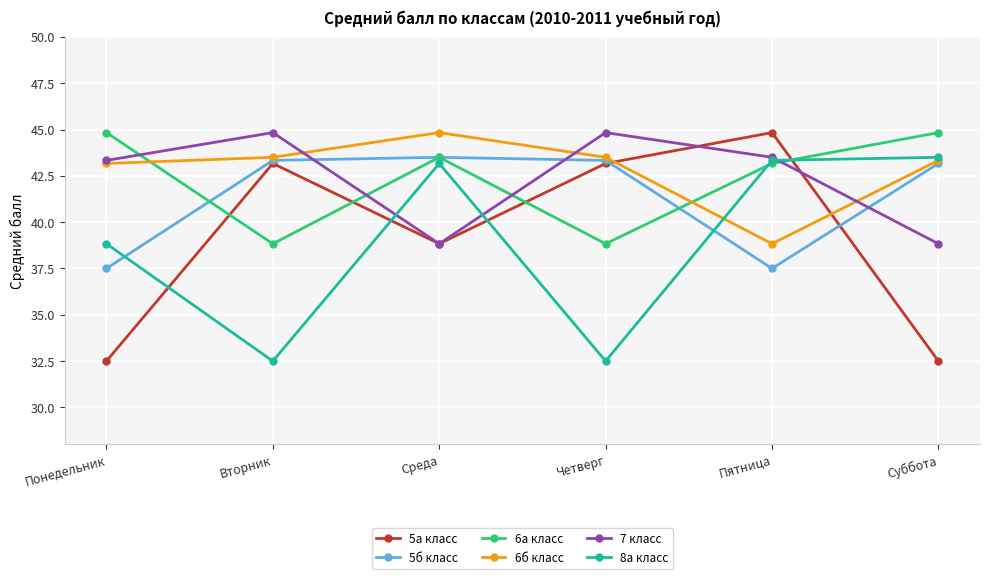

What is the average value of the 8а класс series?

39.0